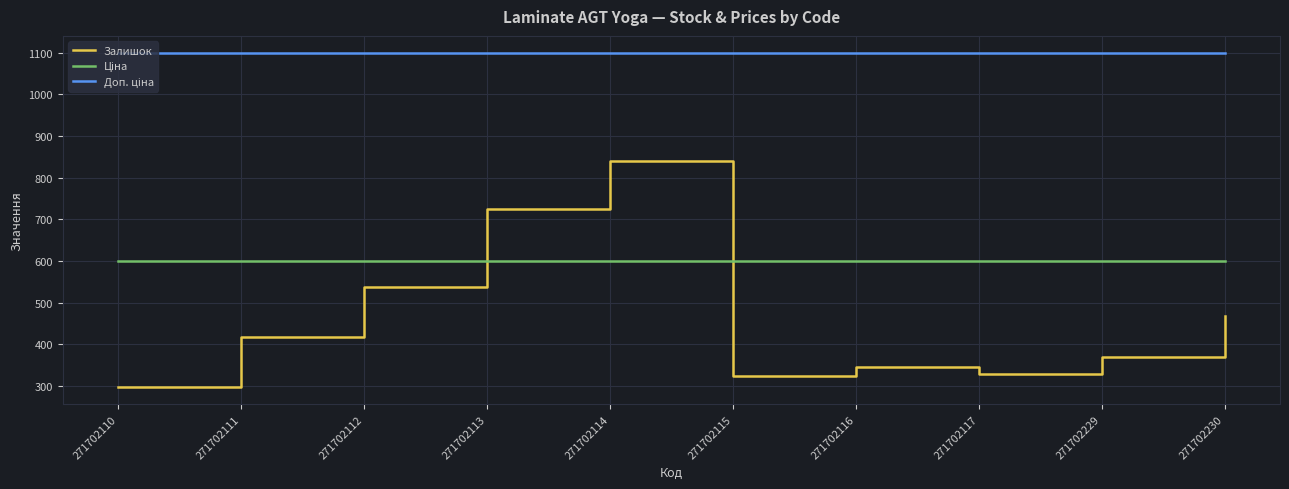

The value of Залишок at 271702113 is 1103.4. True or false?

False